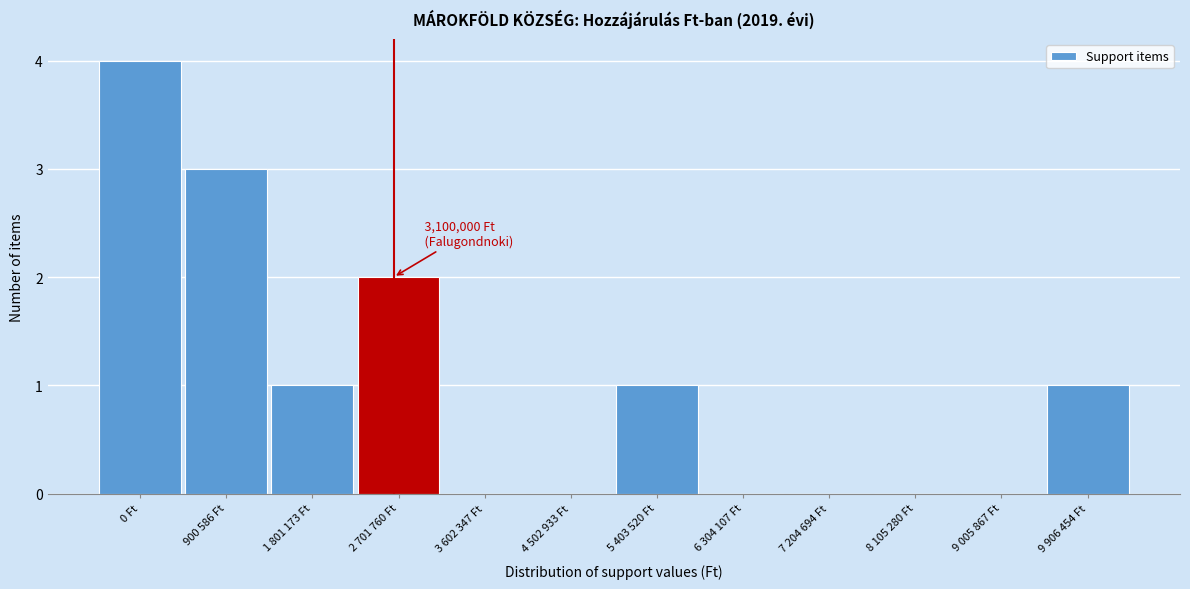

Reading left to right, transcribe all the data shown in this chart.

0 Ft=4	900 586 Ft=3	1 801 173 Ft=1	2 701 760 Ft=2	3 602 347 Ft=0	4 502 933 Ft=0	5 403 520 Ft=1	6 304 107 Ft=0	7 204 694 Ft=0	8 105 280 Ft=0	9 005 867 Ft=0	9 906 454 Ft=1